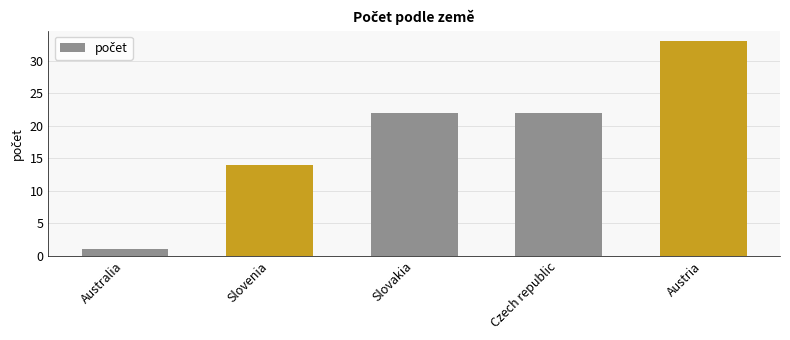

What is the maximum value shown in the chart?

33